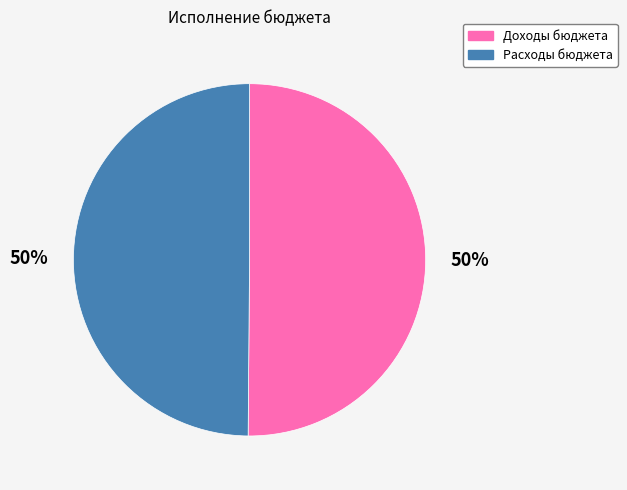

True or false: Доходы бюджета accounts for 50% of the total.

True